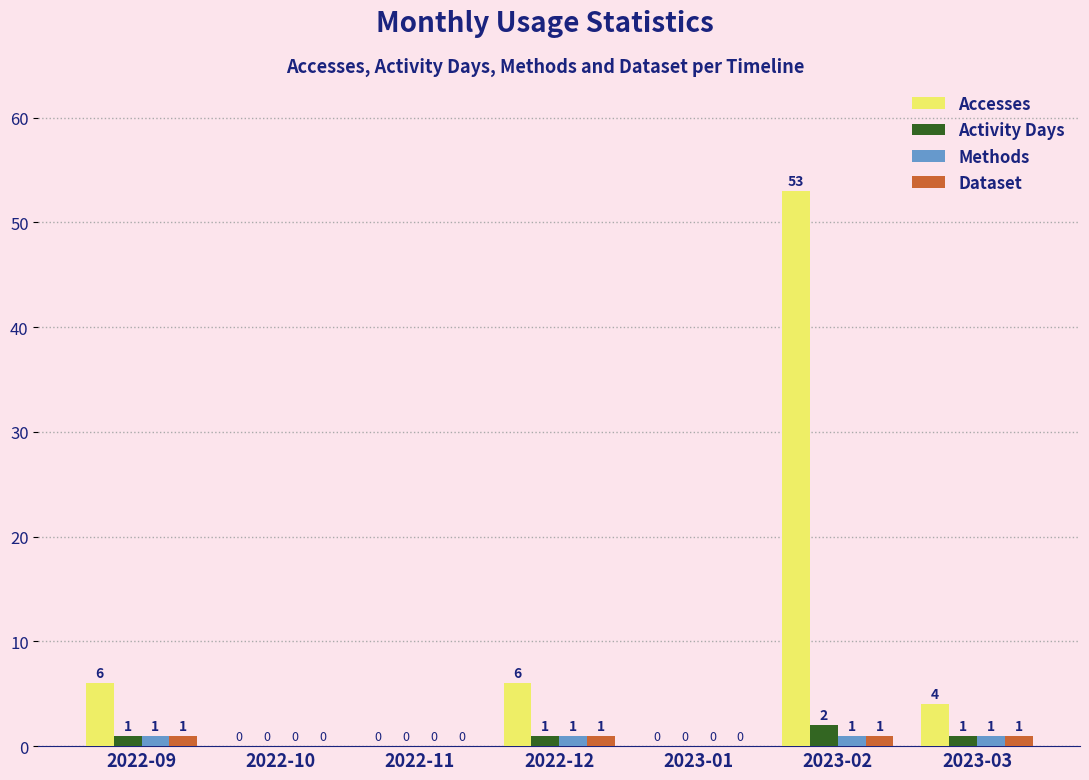

Is it true that Accesses equals 10 at 2022-09?

False